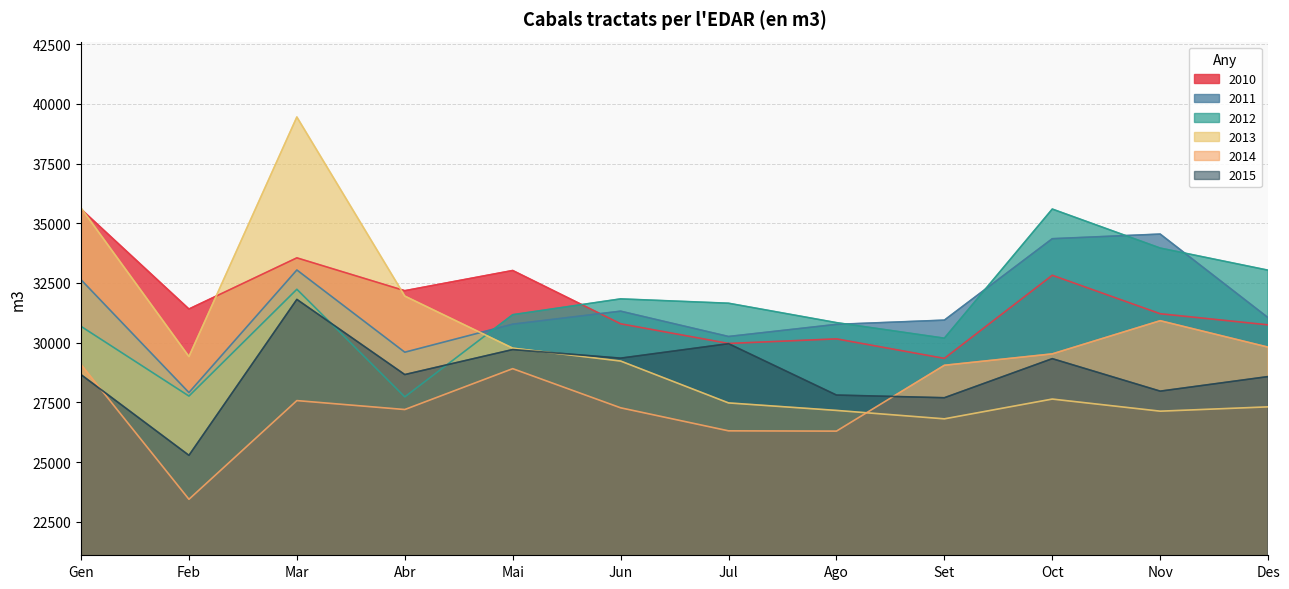

Which category has the lowest value across all series?

Feb